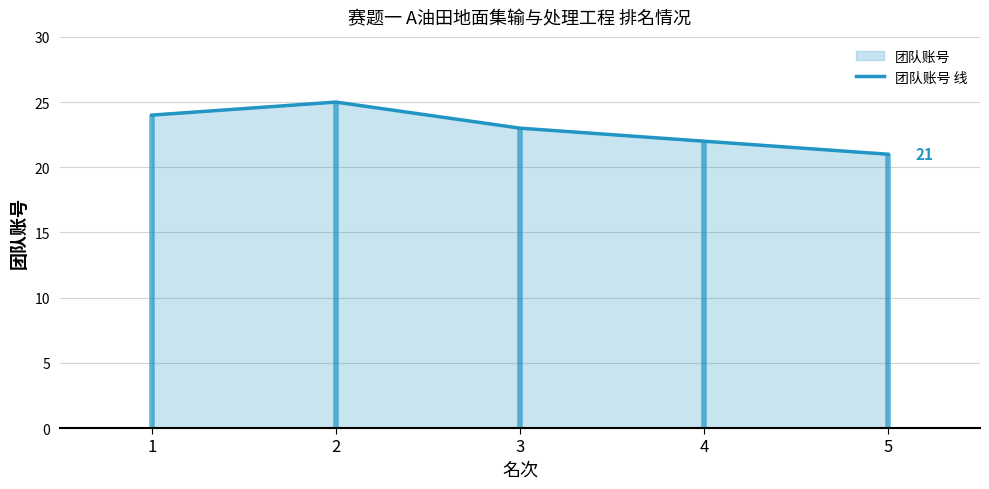

Is it true that the value at 5 is 29?

False